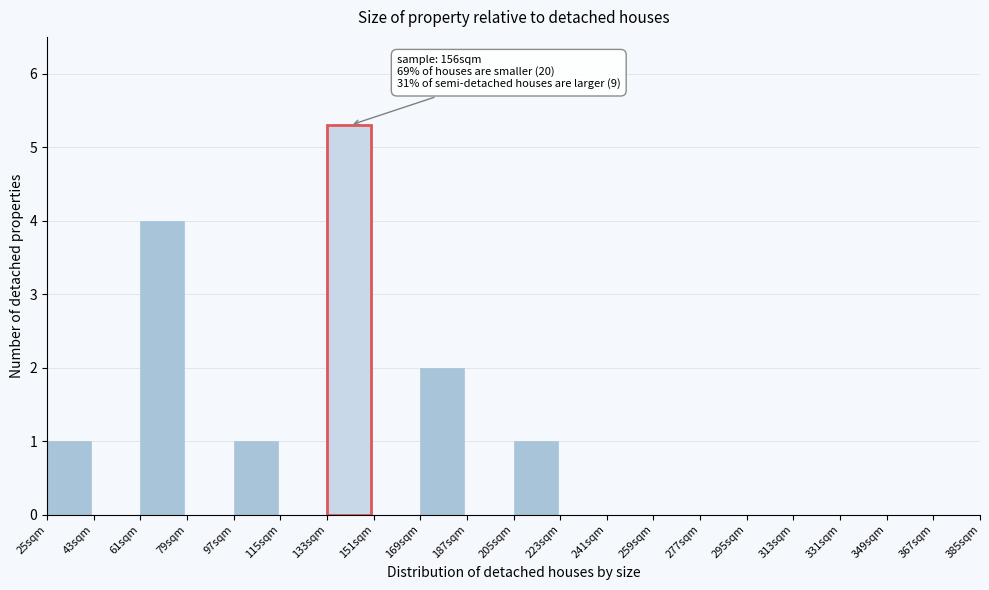

Reading left to right, what are all the values shown in this chart?

25sqm=1.0	43sqm=0.0	61sqm=4.0	79sqm=0.0	97sqm=1.0	115sqm=0.0	133sqm=5.3	151sqm=0.0	169sqm=2.0	187sqm=0.0	205sqm=1.0	223sqm=0.0	241sqm=0.0	259sqm=0.0	277sqm=0.0	295sqm=0.0	313sqm=0.0	331sqm=0.0	349sqm=0.0	367sqm=0.0